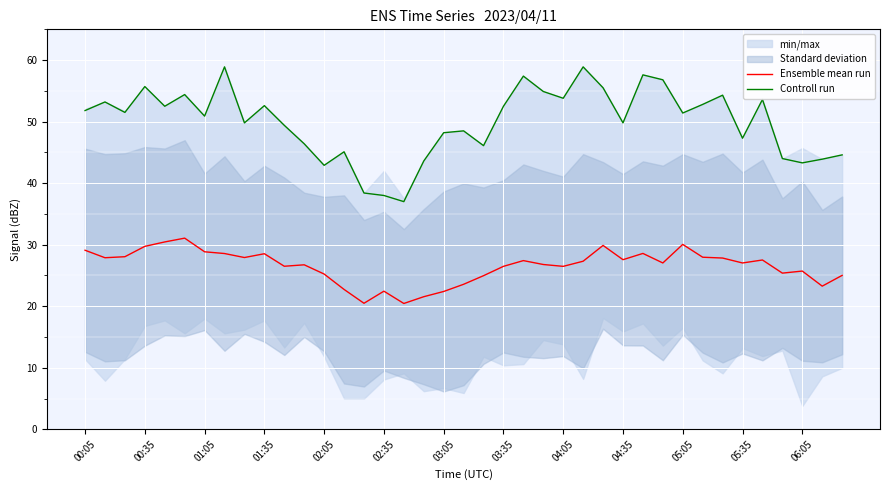

What is the total value across all series at 22?

84.8